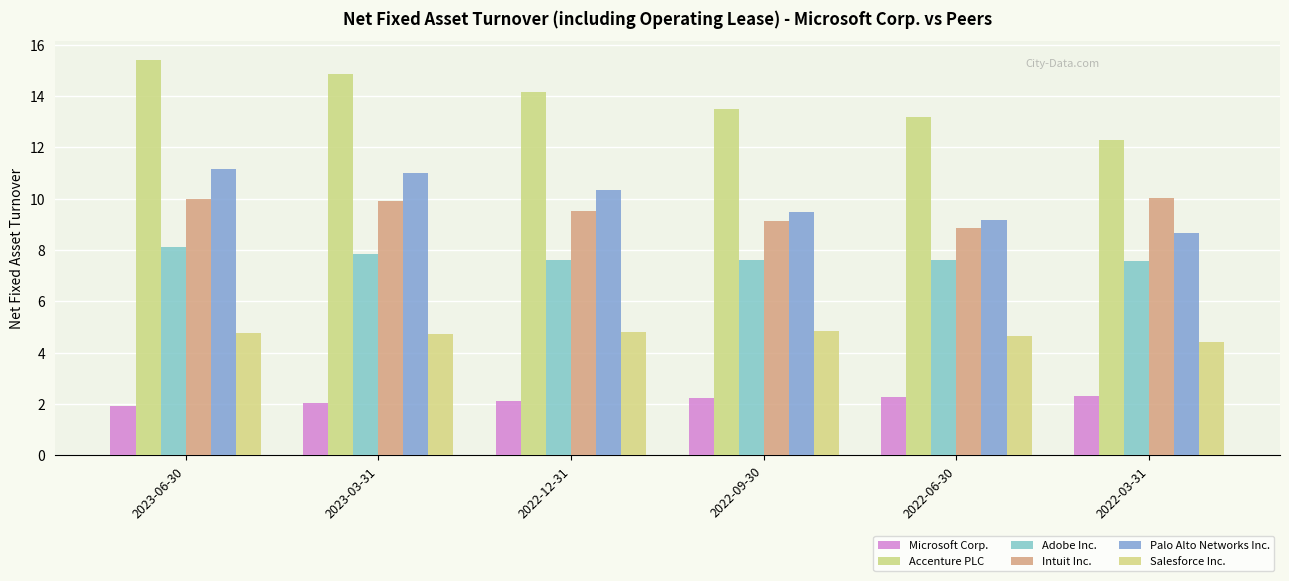

What are all the series names shown in the legend?

Microsoft Corp., Accenture PLC, Adobe Inc., Intuit Inc., Palo Alto Networks Inc., Salesforce Inc.